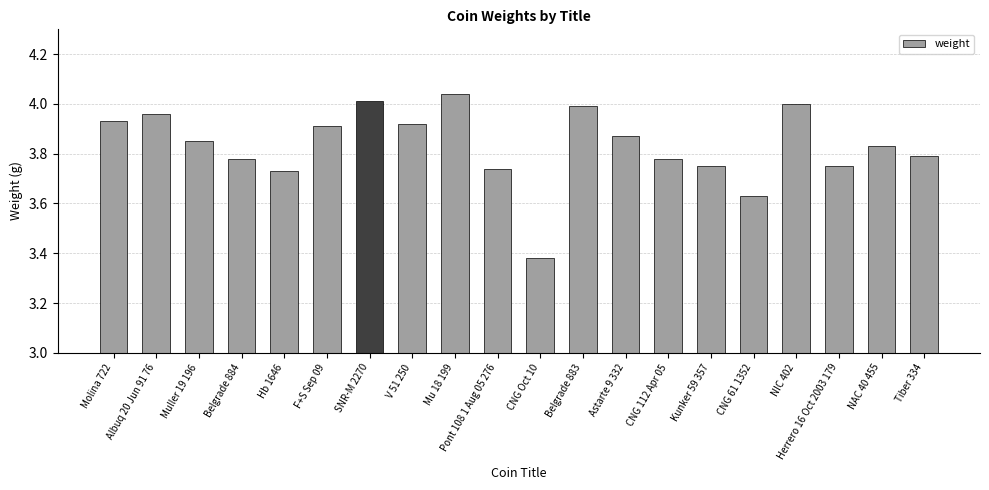

At which label is the value closest to 3?

CNG Oct 10